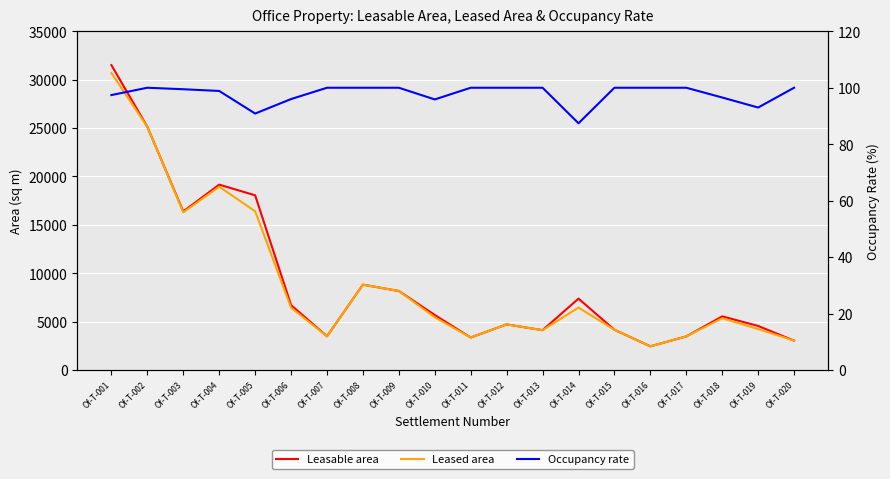

True or false: Leased area and Leasable area cross at least once.

False